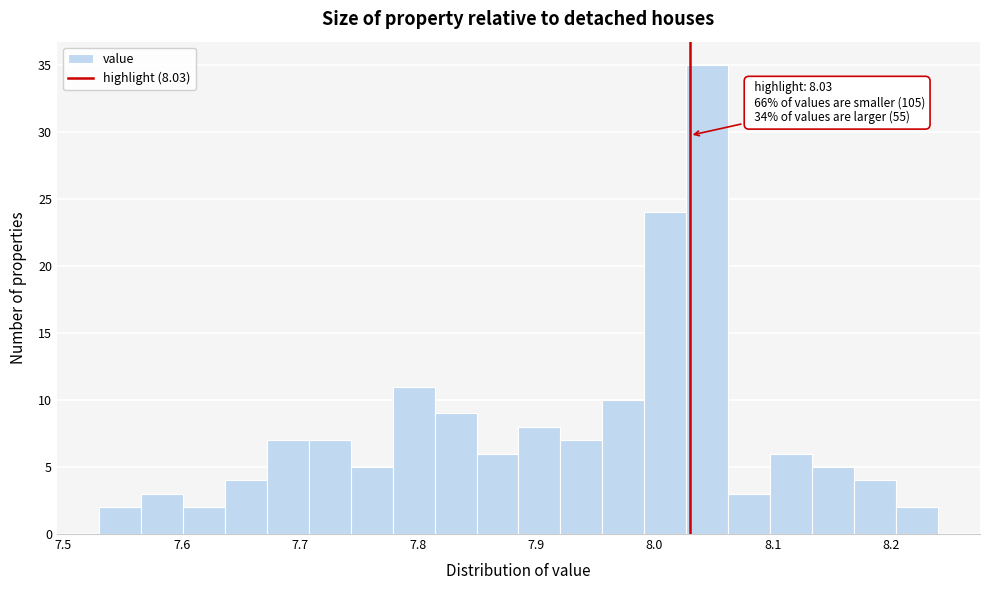

Around what value on the x-axis is the tallest bar? Give the approximate position of its centre, as read against the axis.

8.04